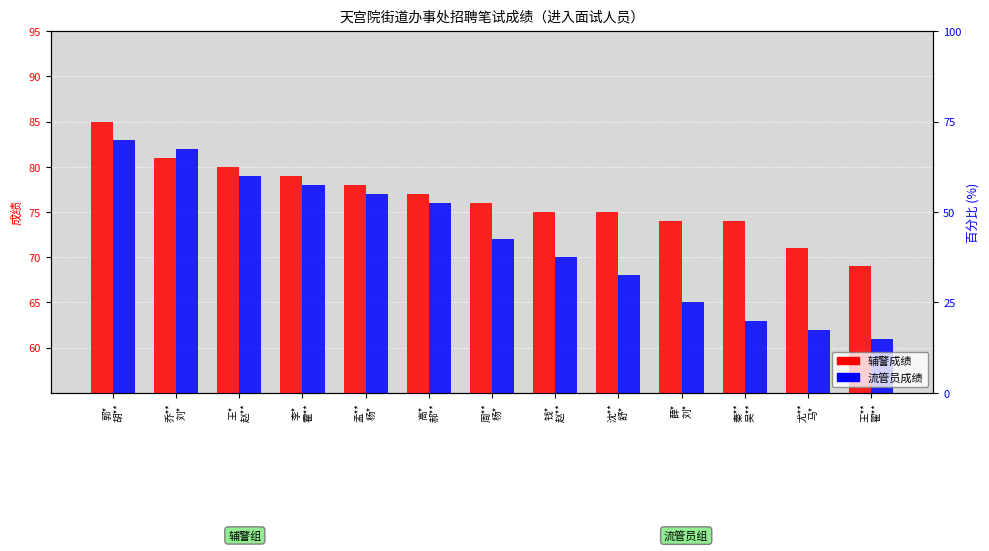

What is the sum of all 辅警成绩 values?

994